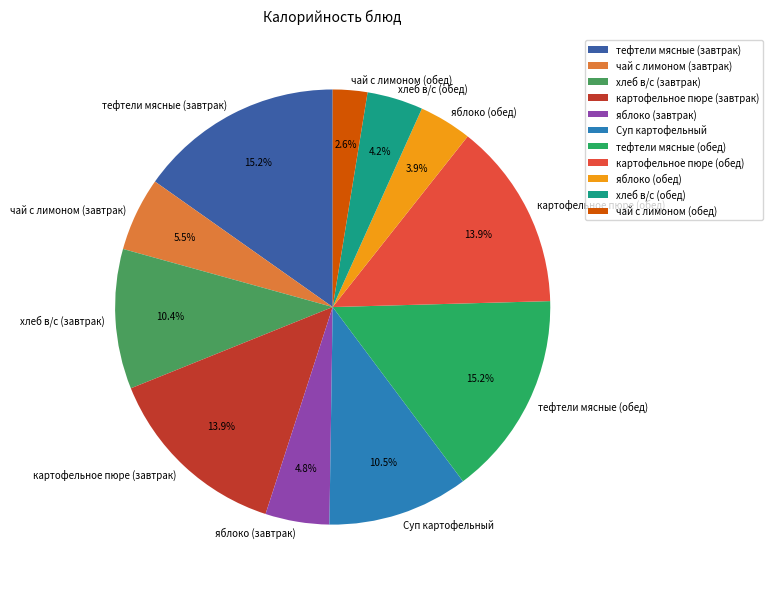

What percentage is NOT represented by Суп картофельный?

89.5%